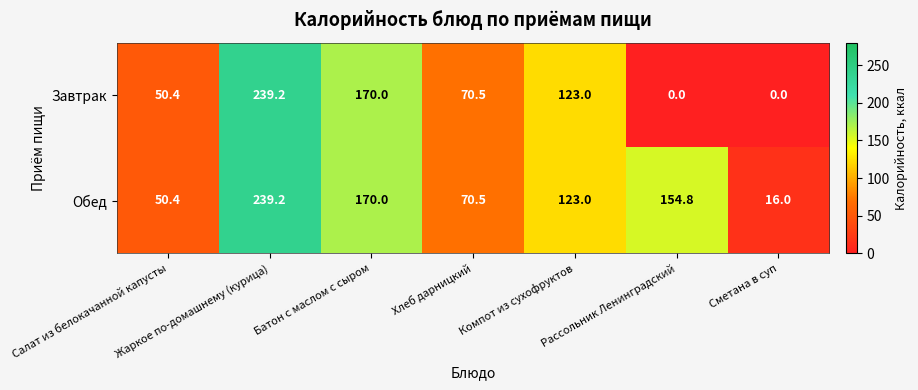

Which category has the highest value across all series?

Жаркое по-домашнему (курица)